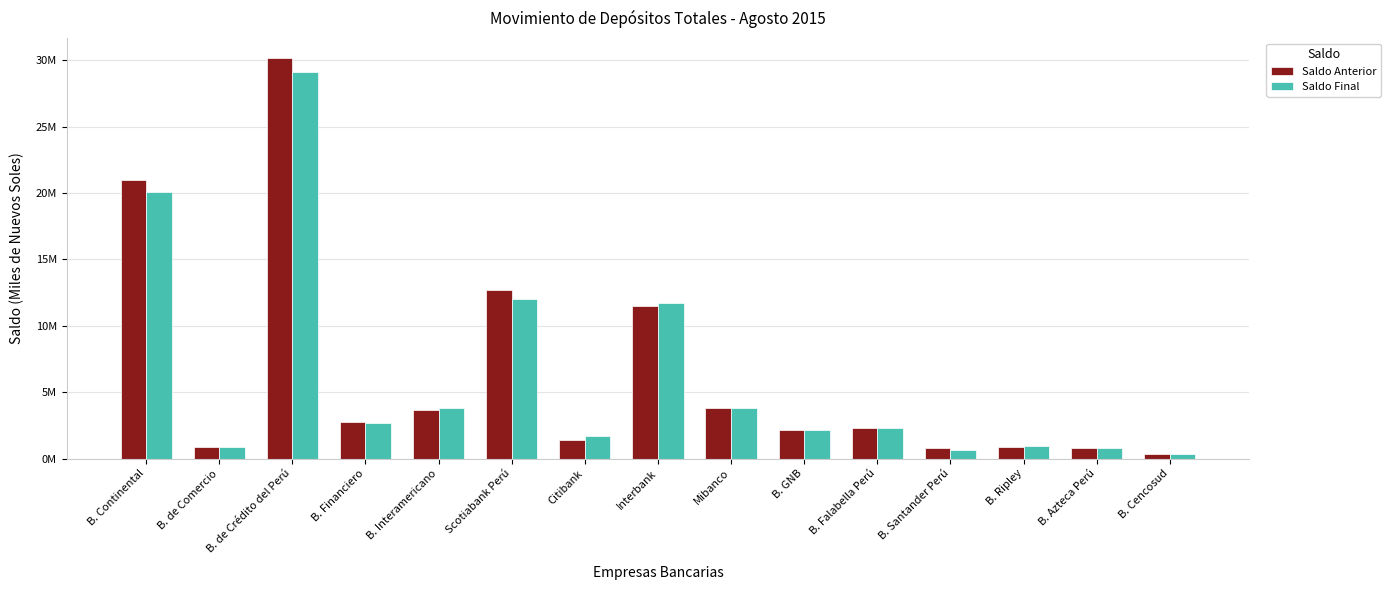

What is the value of the Saldo Anterior bar at the 3rd from the left?

30168761.1